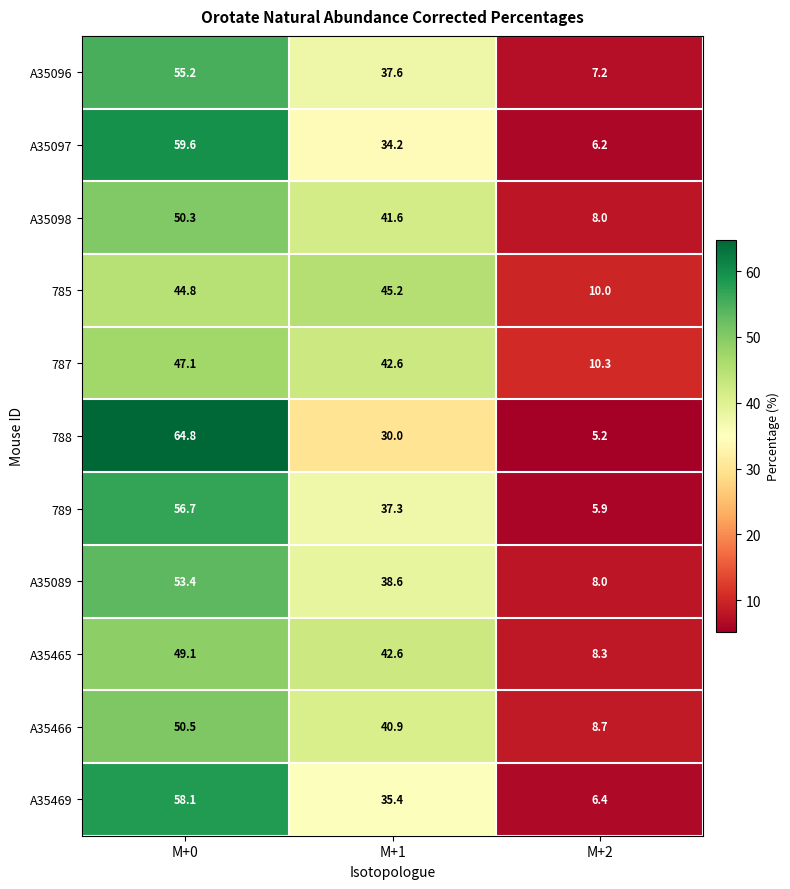

What is the sum of the 788 values at M+1 and M+0?

94.8